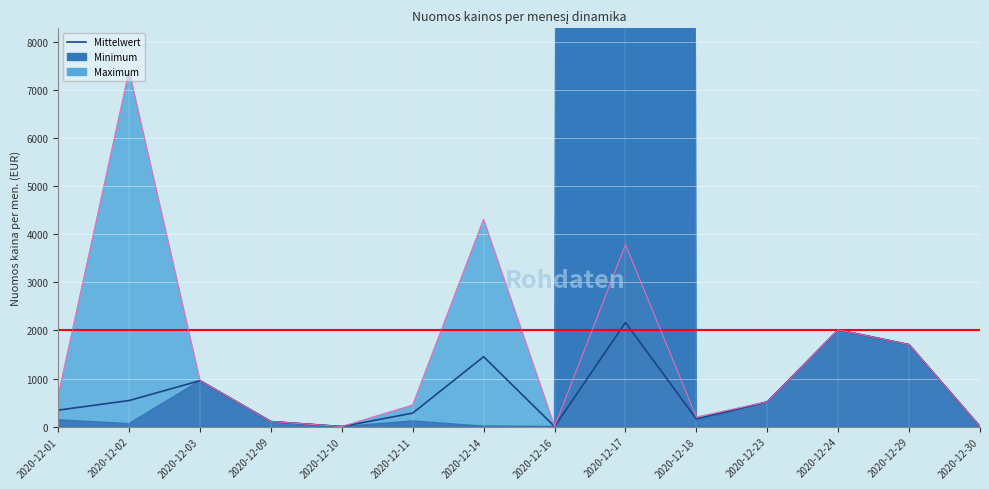

What is the change in value from 2020-12-03 to 2020-12-17?

+1209.5